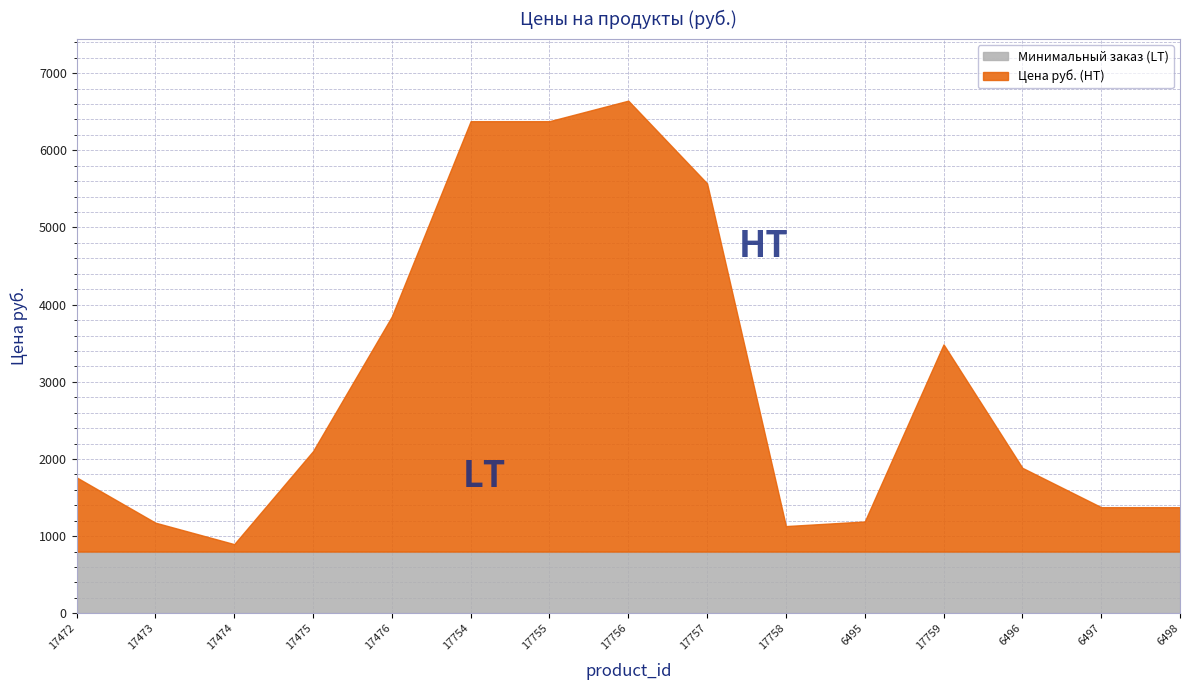

What is the label of the 1st point from the right?

6498